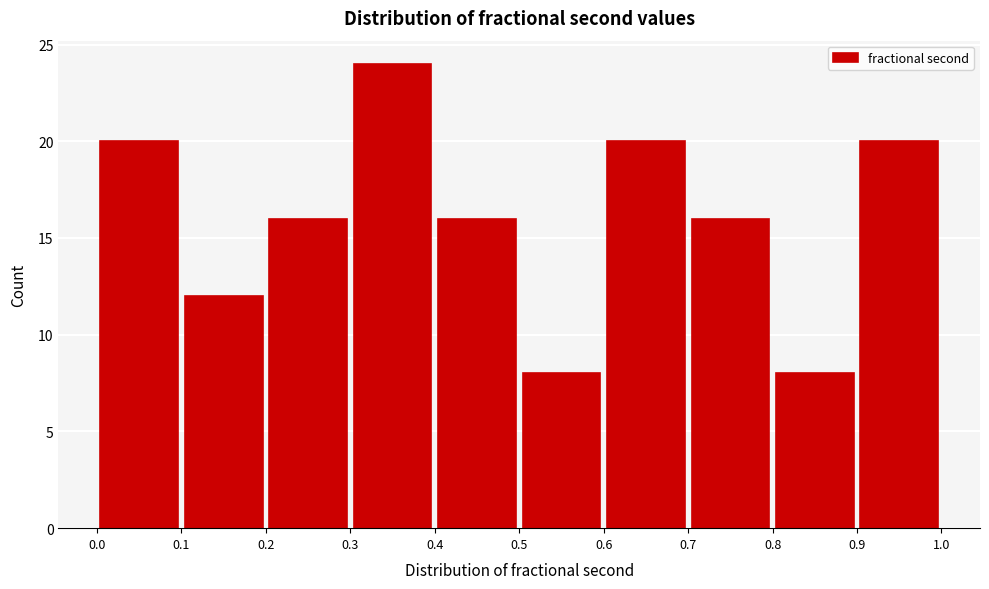

Which range on the x-axis has the tallest bar?

0.3 to 0.4